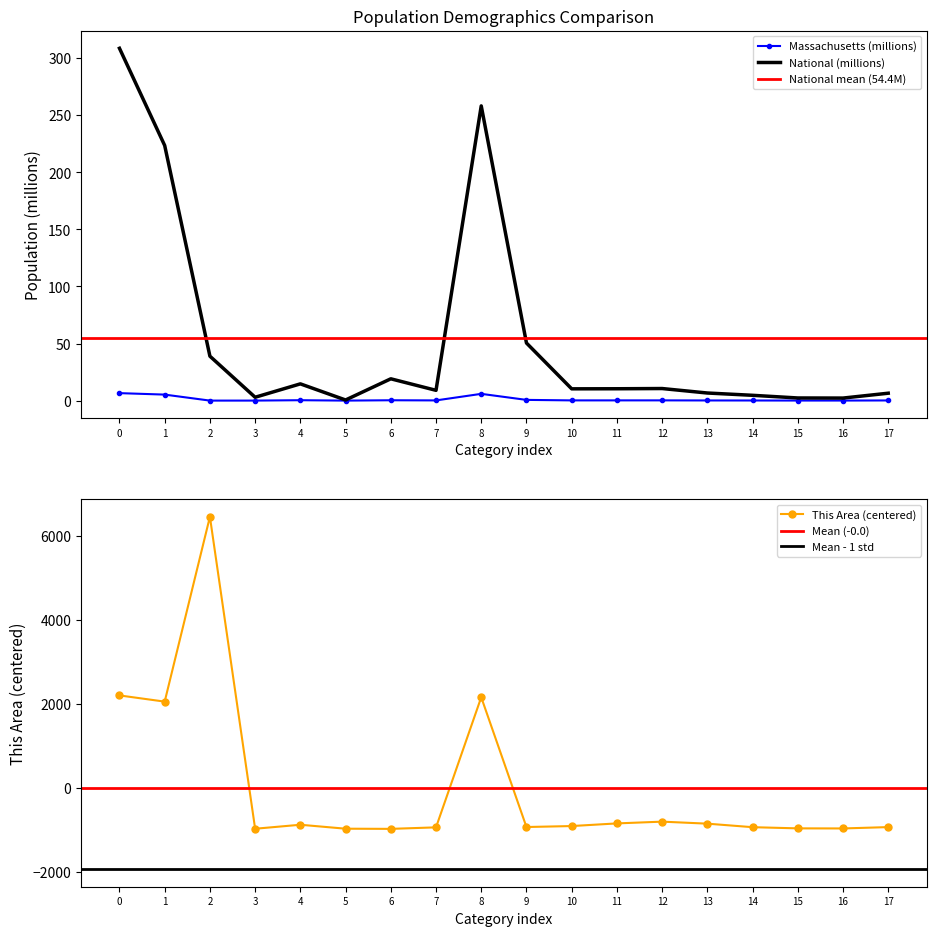

True or false: National and Massachusetts cross at least once.

False